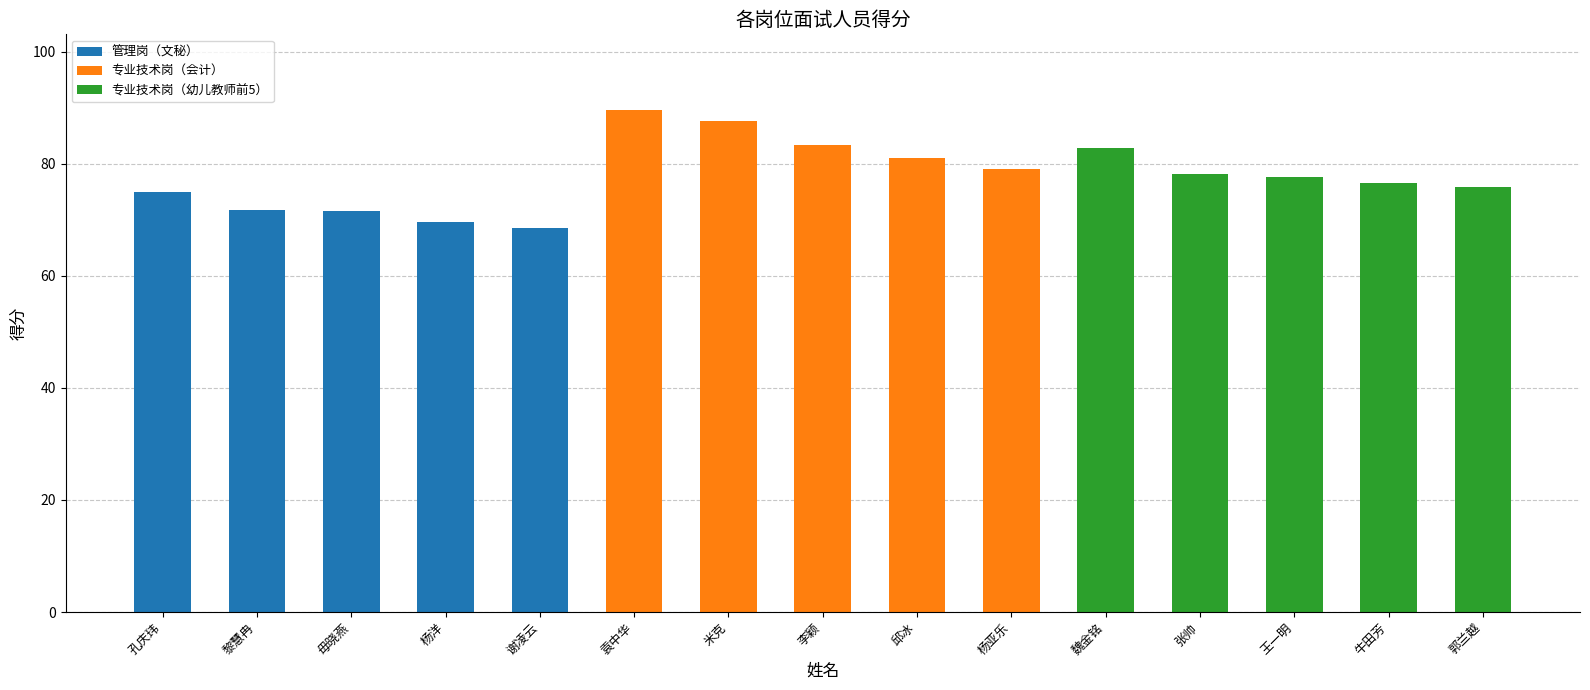

What is the total value across all series at 杨亚乐?

79.0